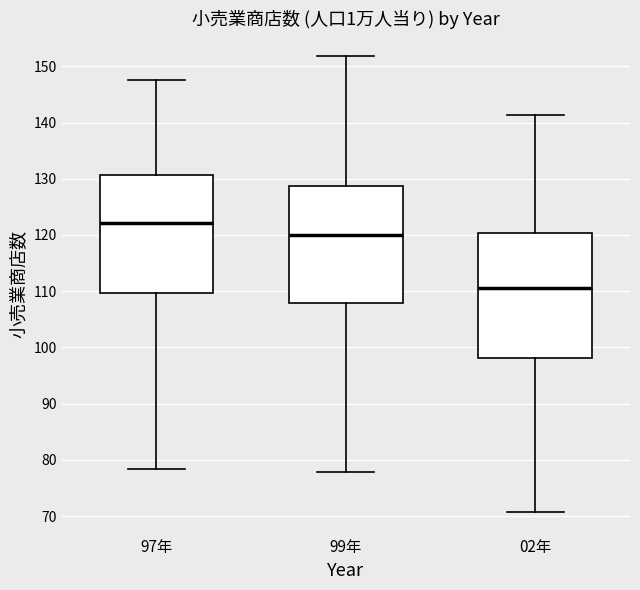

Which box has the lowest median line?

02年